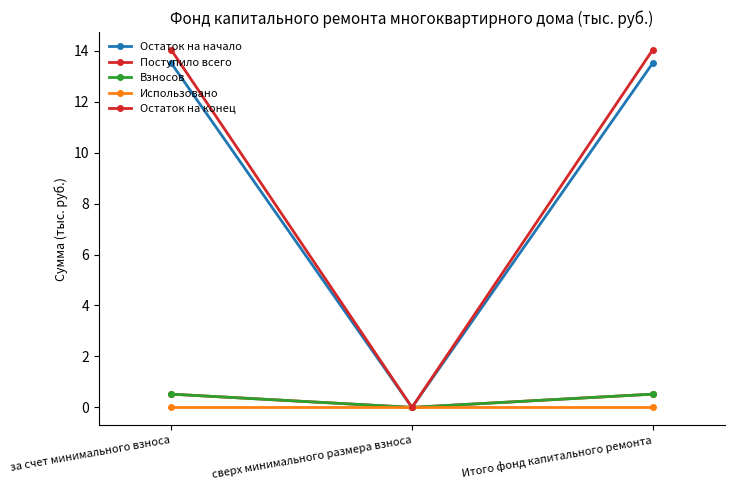

Which category has the highest value in the Взносов series?

за счет минимального взноса